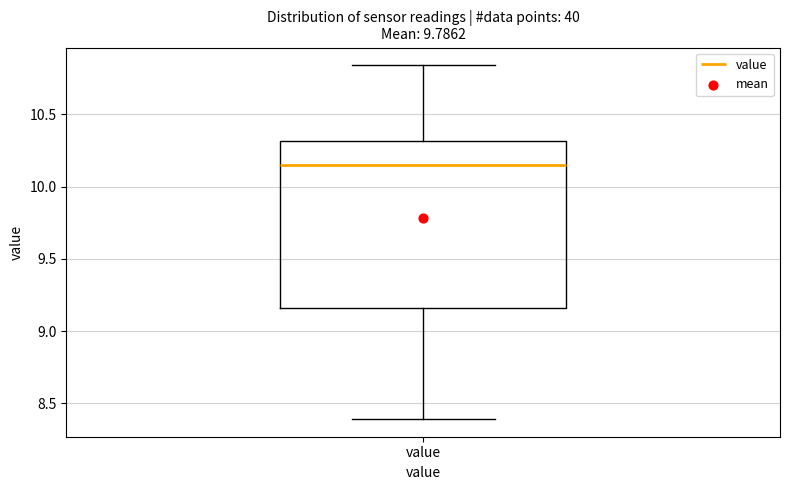

Transcribe this box plot: give where the median line is, the range the box spans, and where the two whiskers end, as read against the y-axis. The values are not printed on the chart, so give them approximately, as read against the axis.

median 10.15, box 9.15 to 10.30, whiskers 8.40 to 10.85